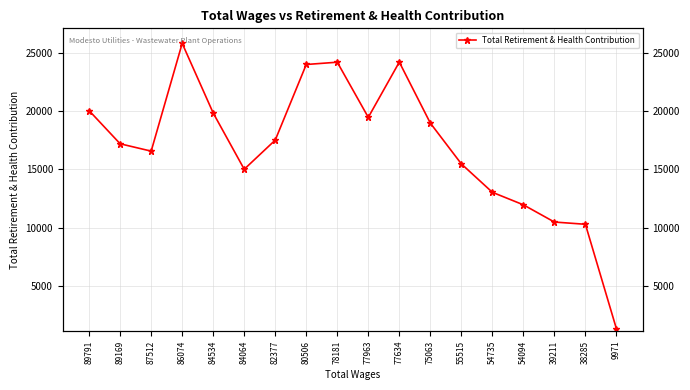

The chart shows a value of 9993 at 78181. True or false?

False